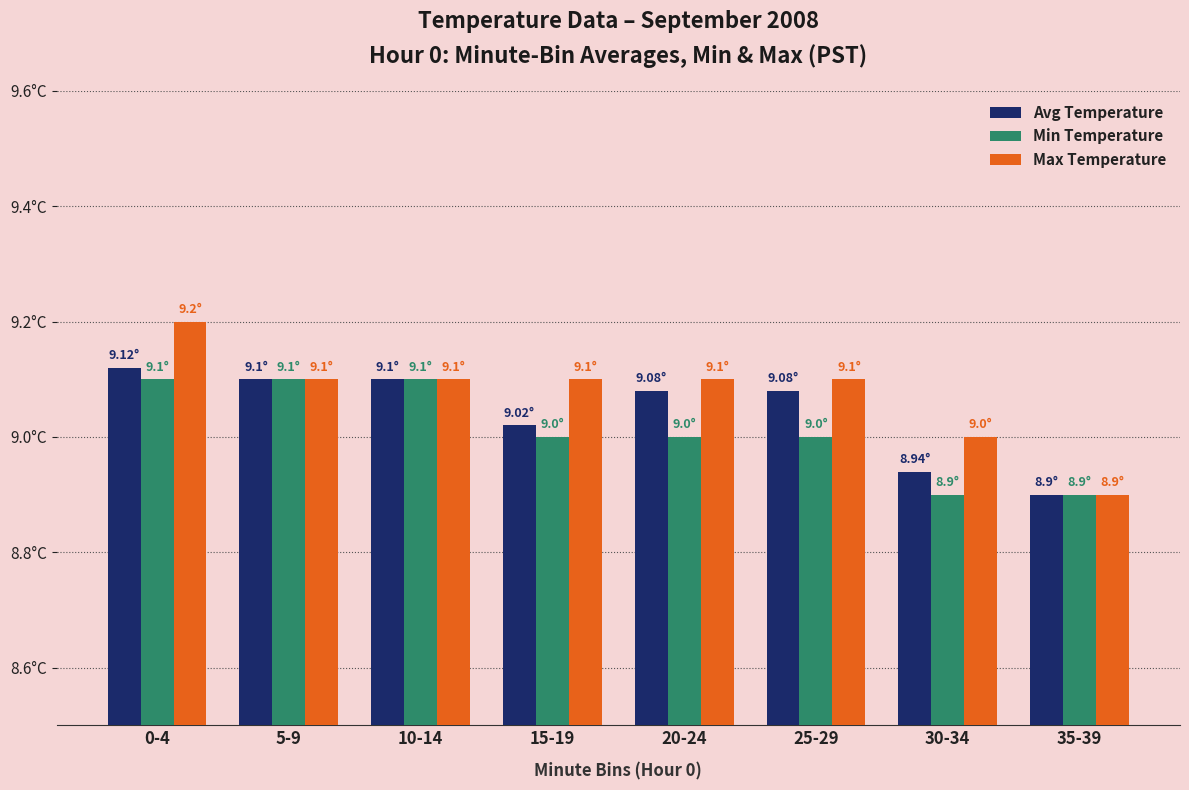

Which category has the highest value across all series?

0-4